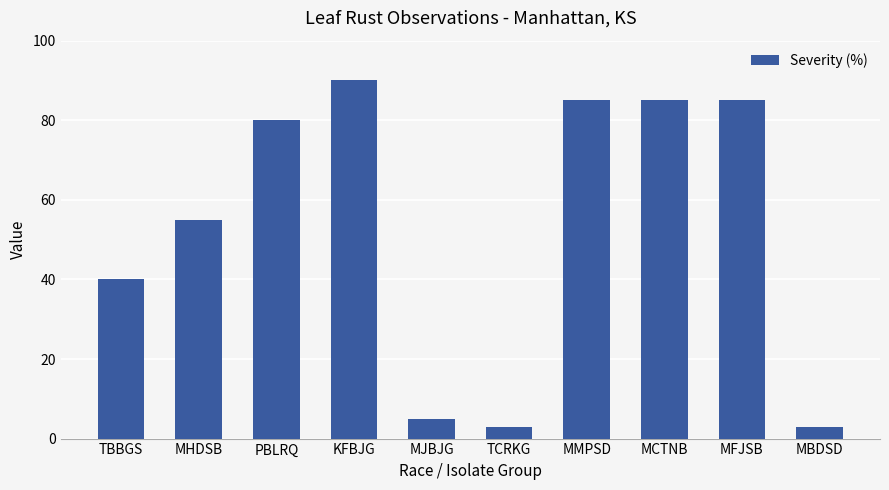

What is the value of the 1st bar from the left?

40